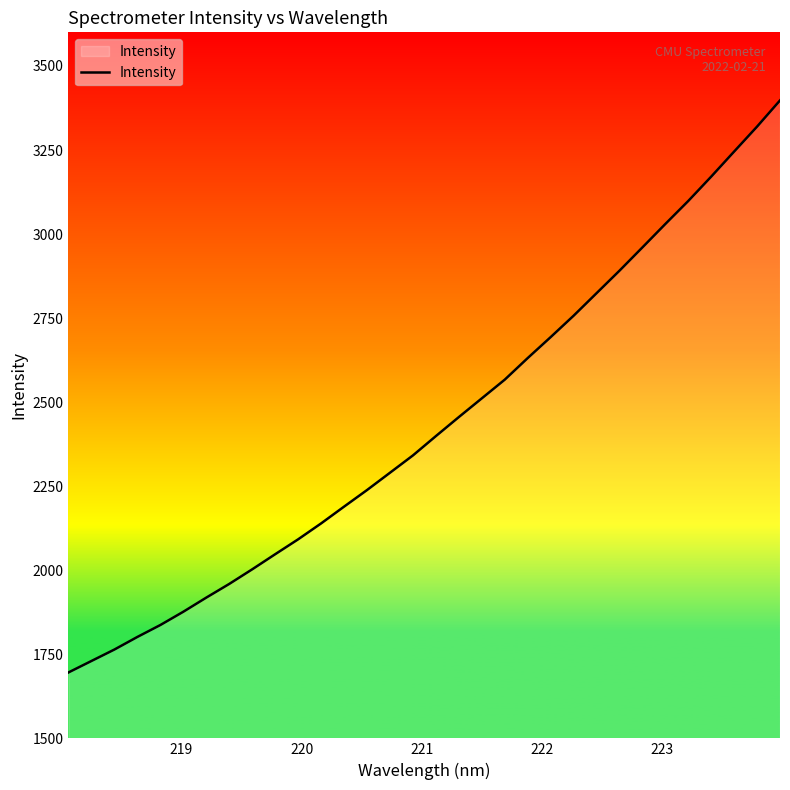

What is the average value?

2433.7